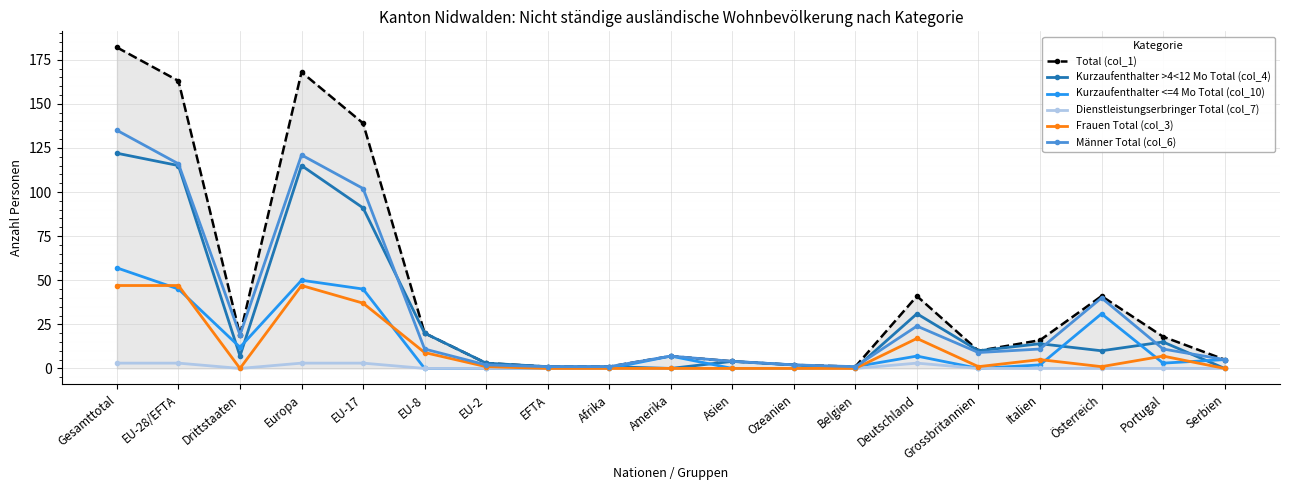

Is it true that Kurzaufenthalter >4<12 Mo Total (col_4) equals -74 at Amerika?

False